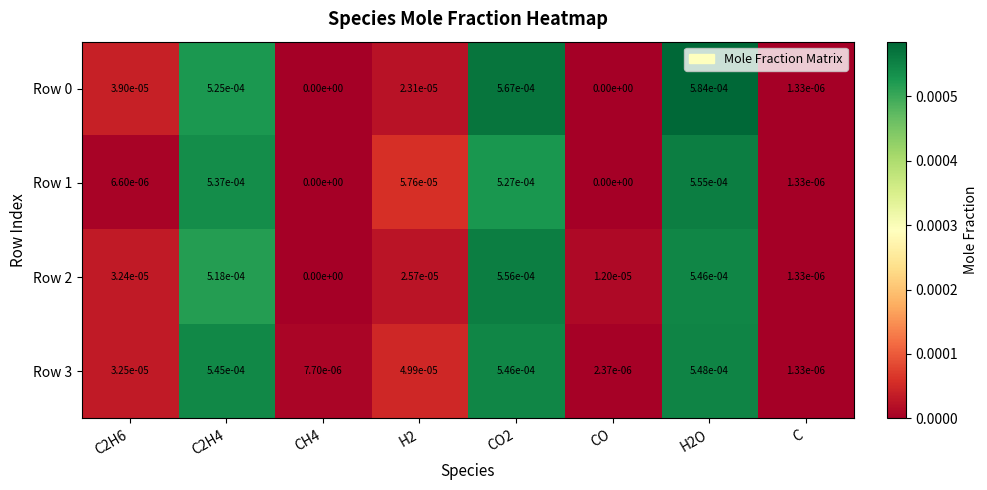

True or false: Row 3 has a value of 0.0 at CO.

True